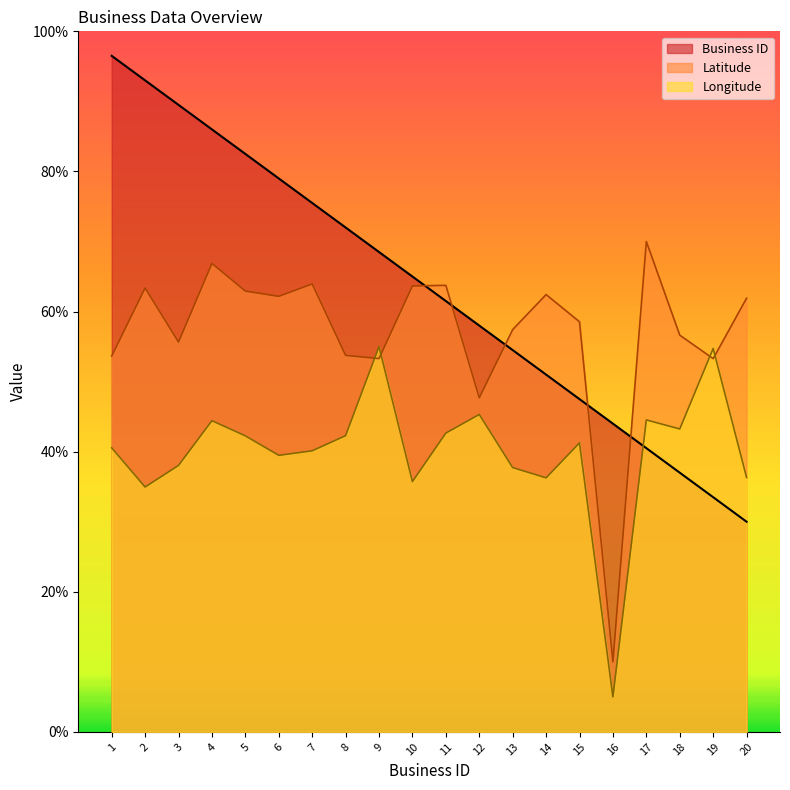

Does the chart display data point markers on the line(s)?

No